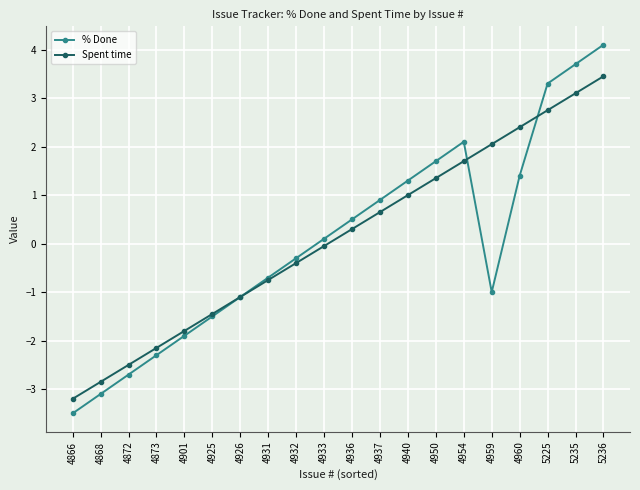

Where does the Spent time series first go above 0?

4936